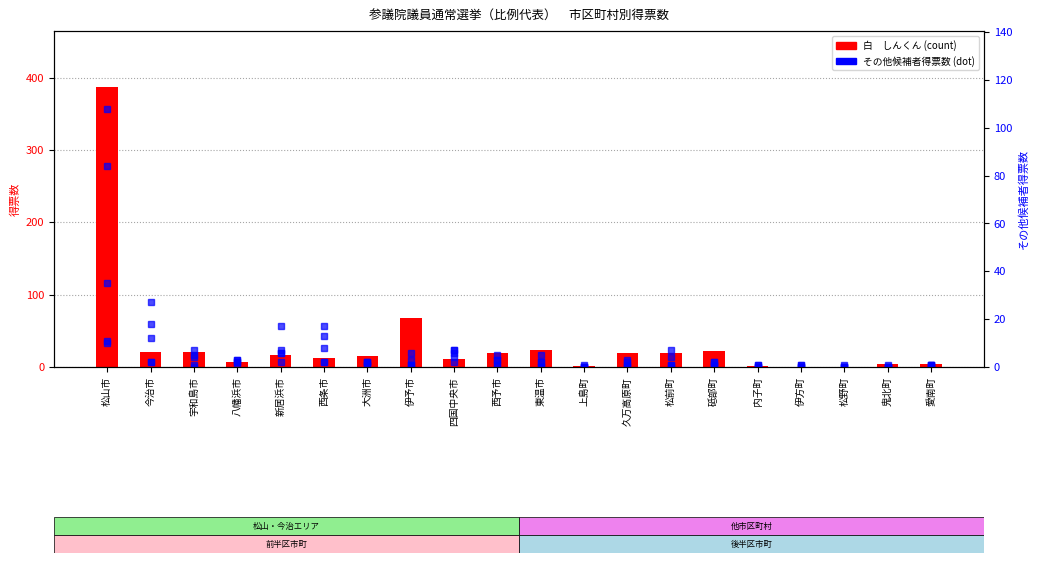

What is the label of the 8th bar from the right?

久万高原町